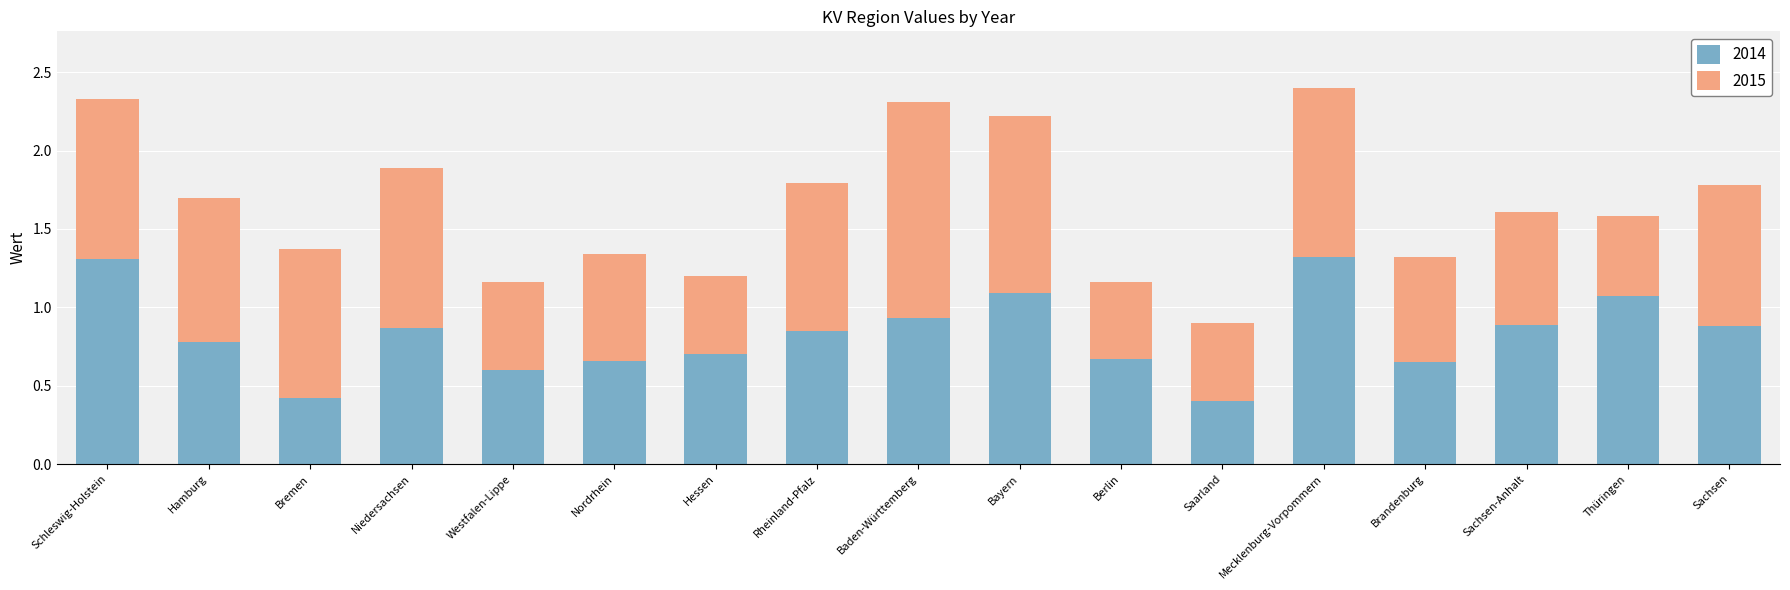

The 2014 series shows 0.9 at Westfalen-Lippe. True or false?

False